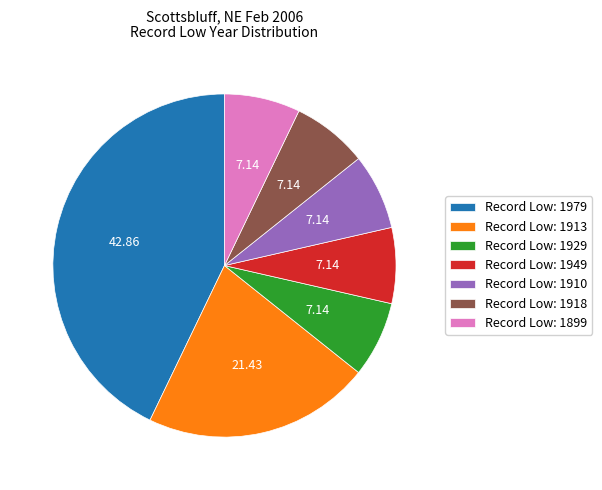

Approximately how many times larger is the value at Record Low: 1949 compared to Record Low: 1899?

1.0